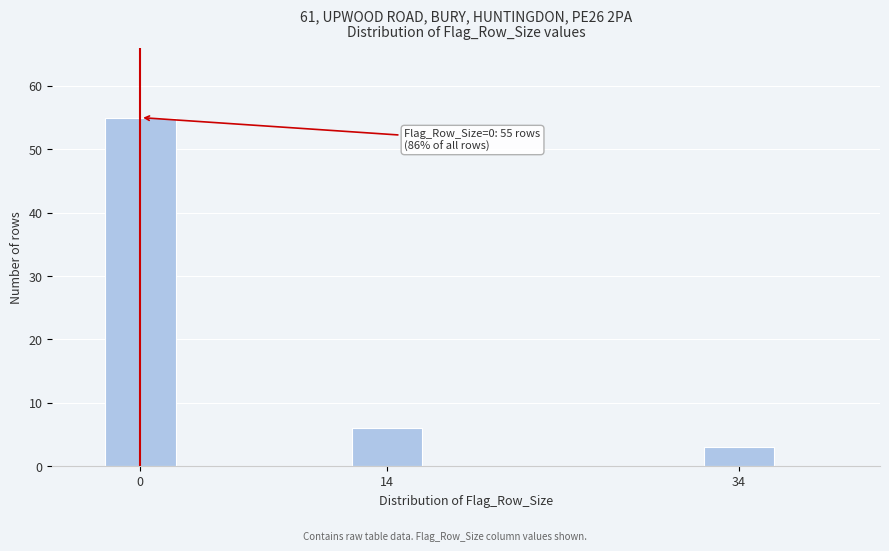

Reading left to right, list all the values displayed in this chart.

55	6	3